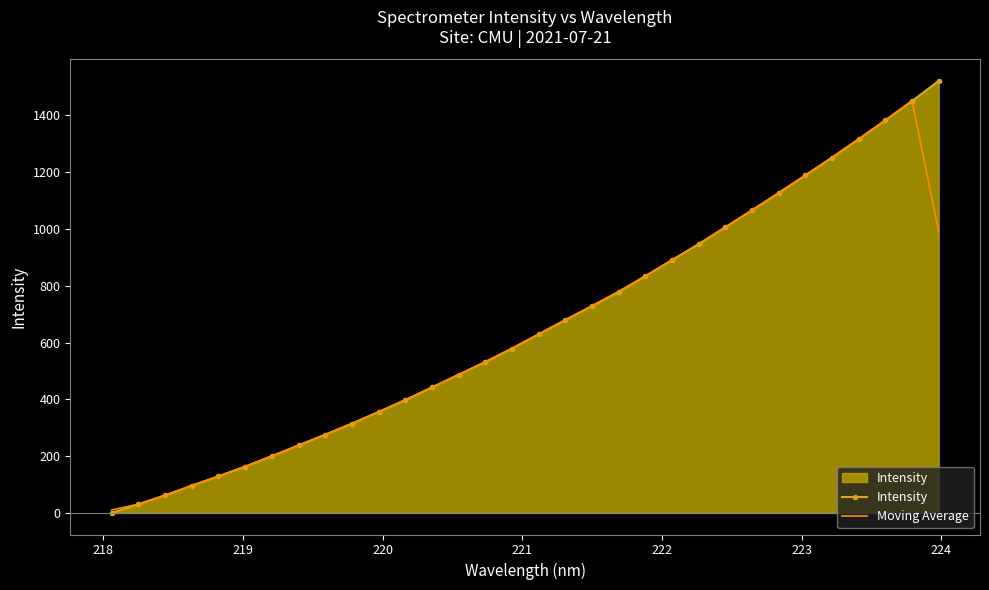

Rank the series by their maximum value, from highest to lowest.

Intensity, Moving Average